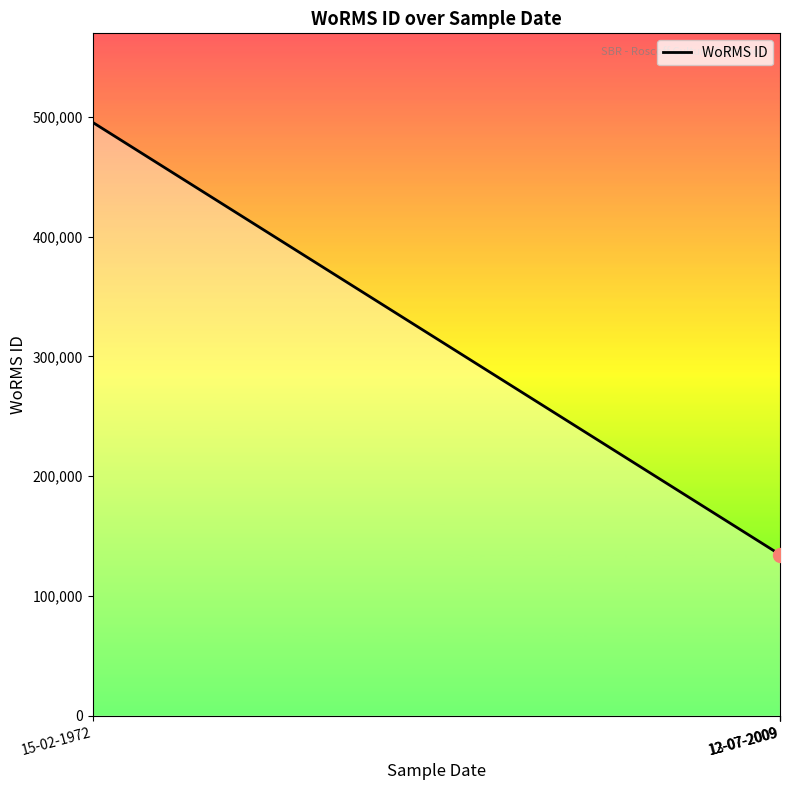

True or false: there are more than 0 points higher than both neighbors.

False